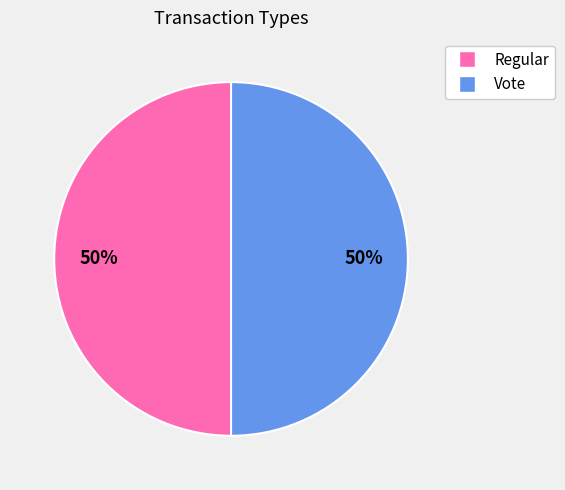

Do Vote and Regular together represent more than half of the pie?

Yes